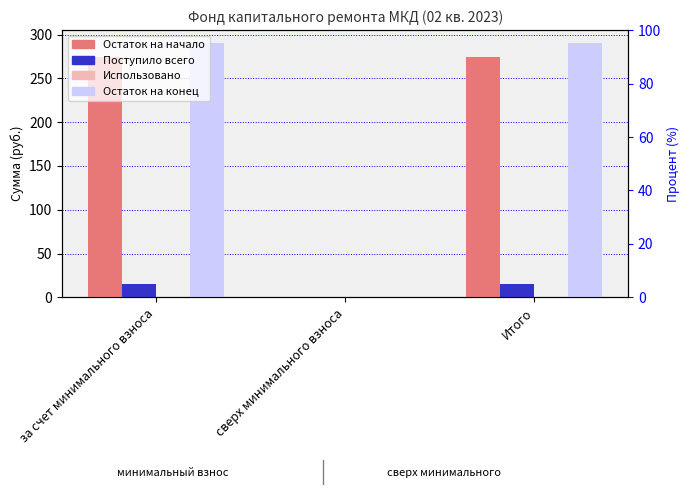

At which label does Остаток на конец reach its peak?

за счет минимального взноса